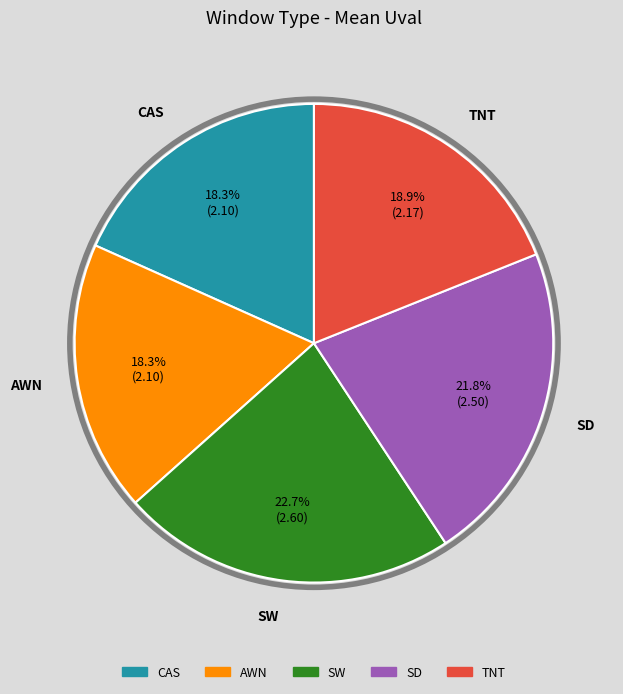

What percentage do AWN and SD together represent?

40.1%